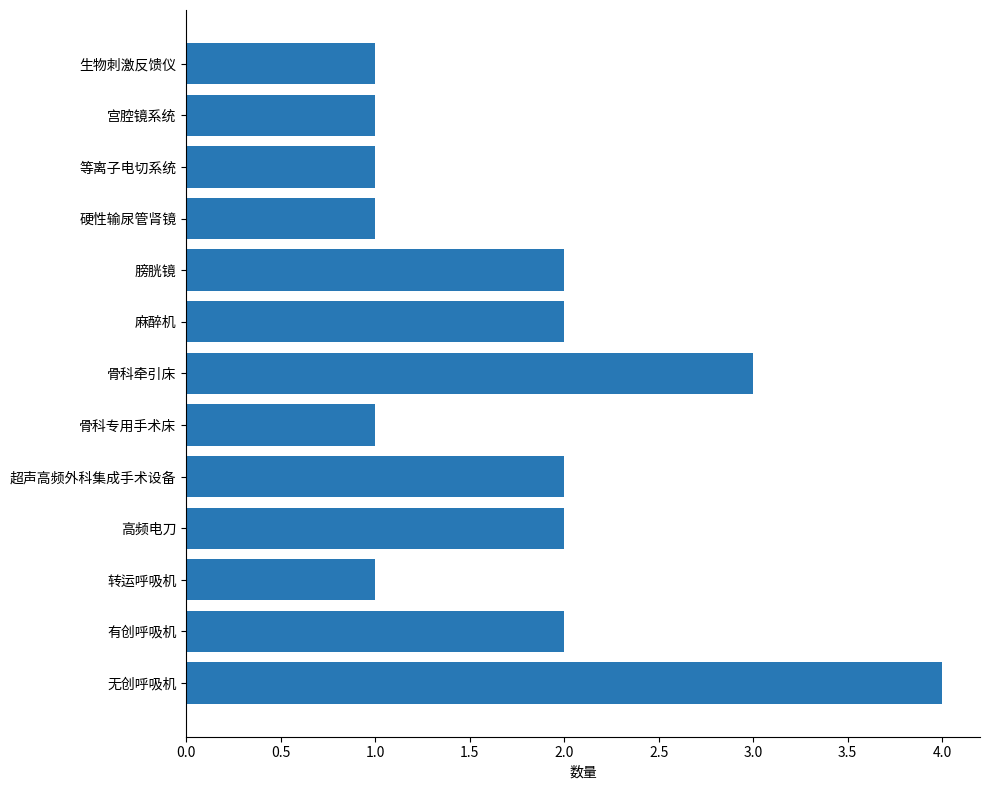

The value at 膀胱镜 is 2. True or false?

True